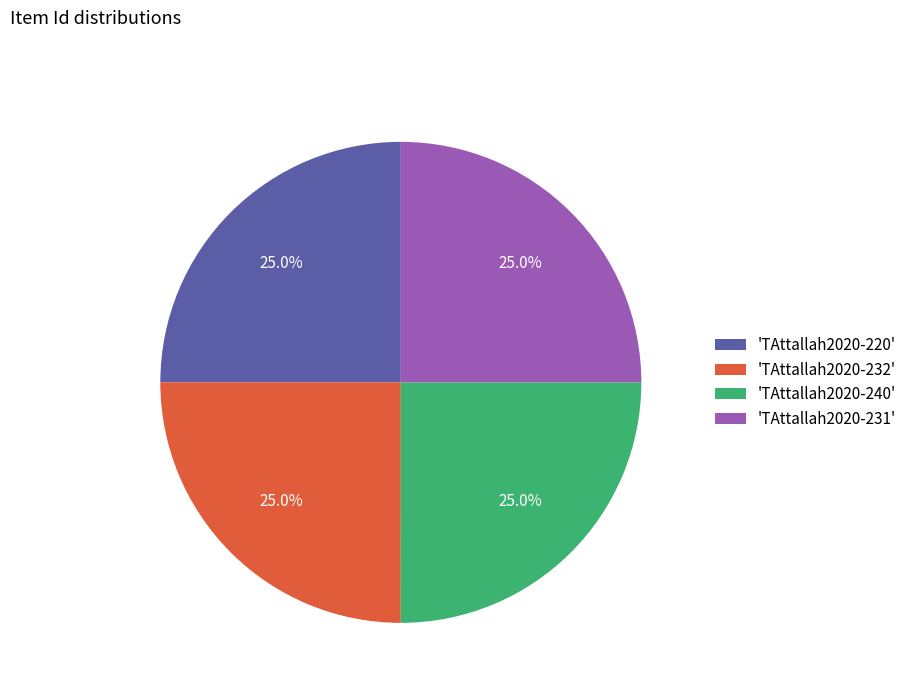

Approximately how many times larger is the value at 'TAttallah2020-220' compared to 'TAttallah2020-231'?

1.0